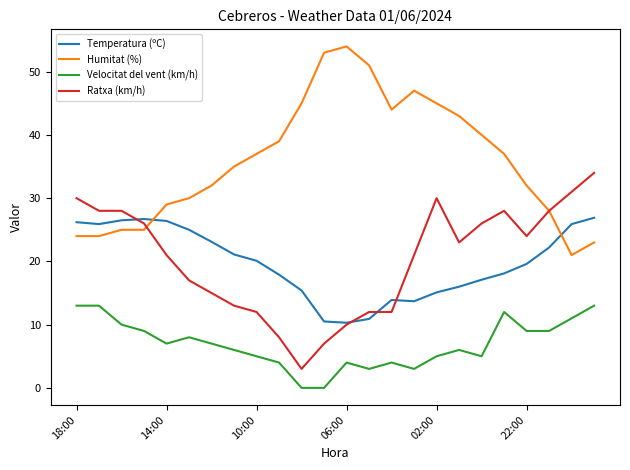

In Temperatura (ºC), how many points are lower than both neighbors (excluding endpoints)?

3